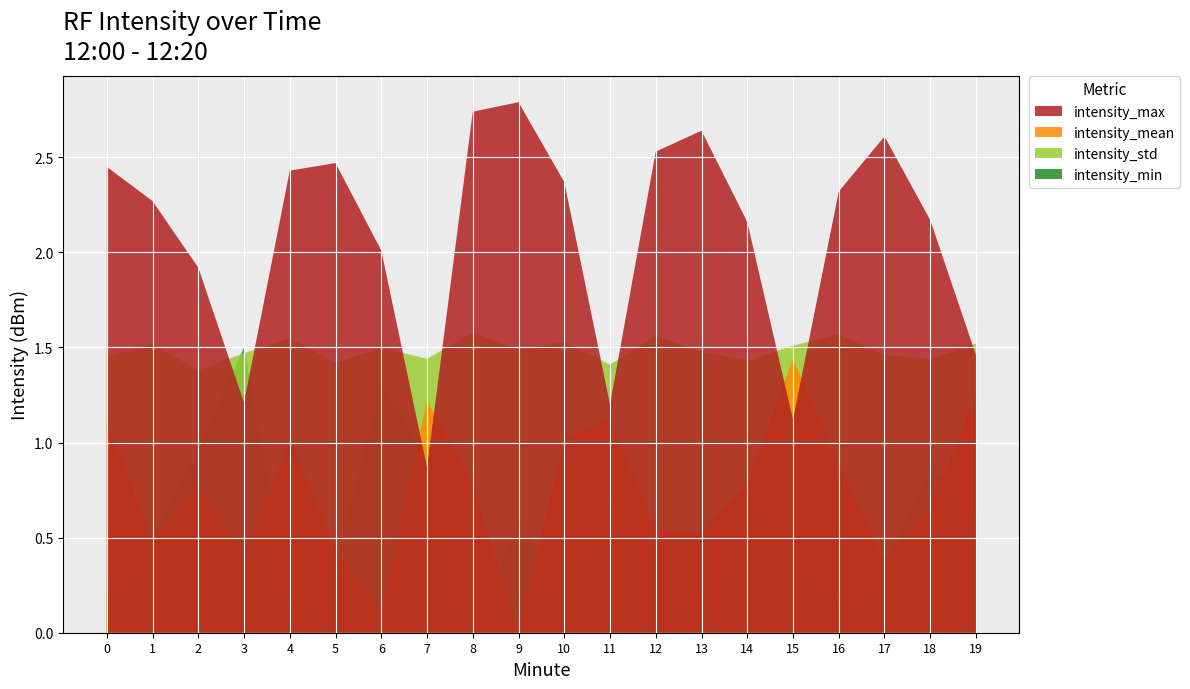

The value of intensity_max at 15 is 1.9. True or false?

False